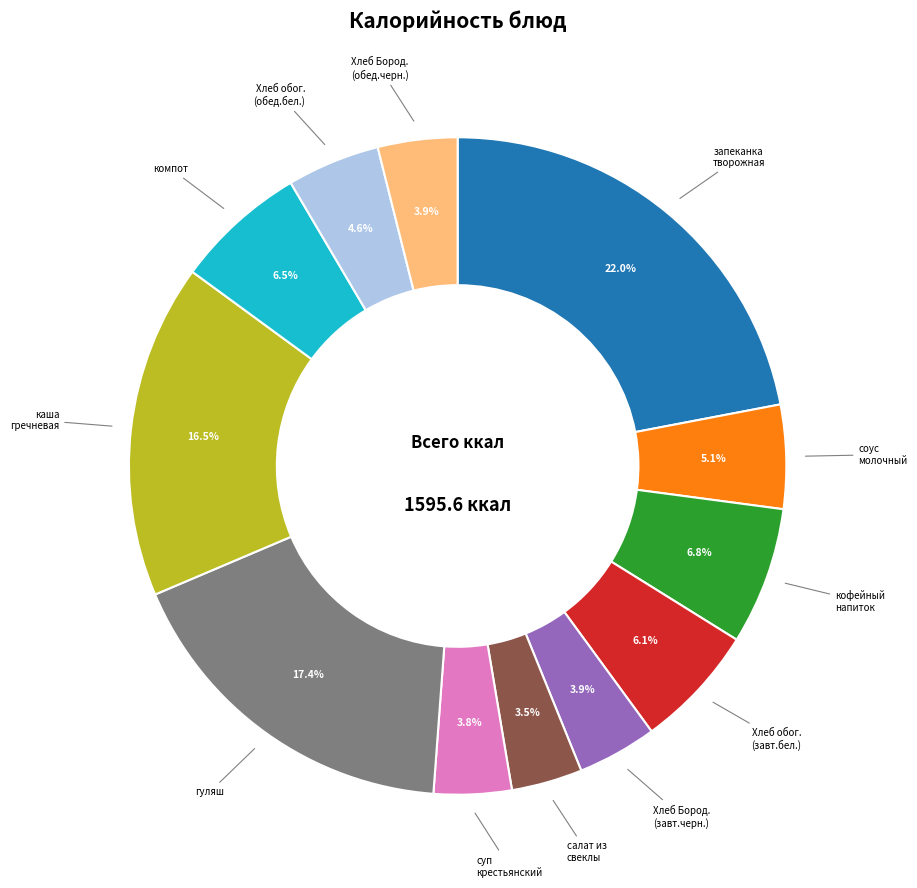

Does any single category account for the majority?

No